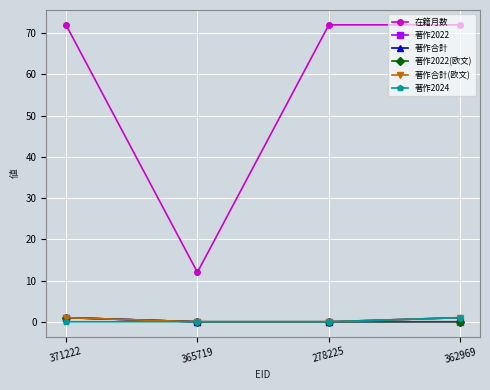

What position from the right is 371222?

4